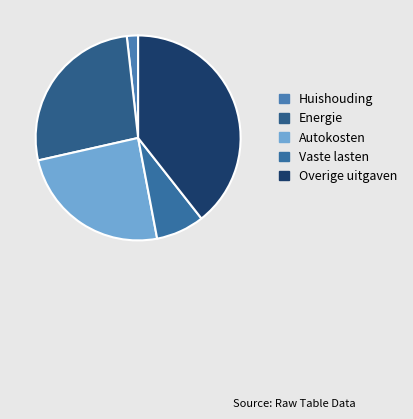

How many segments does this pie chart have?

5